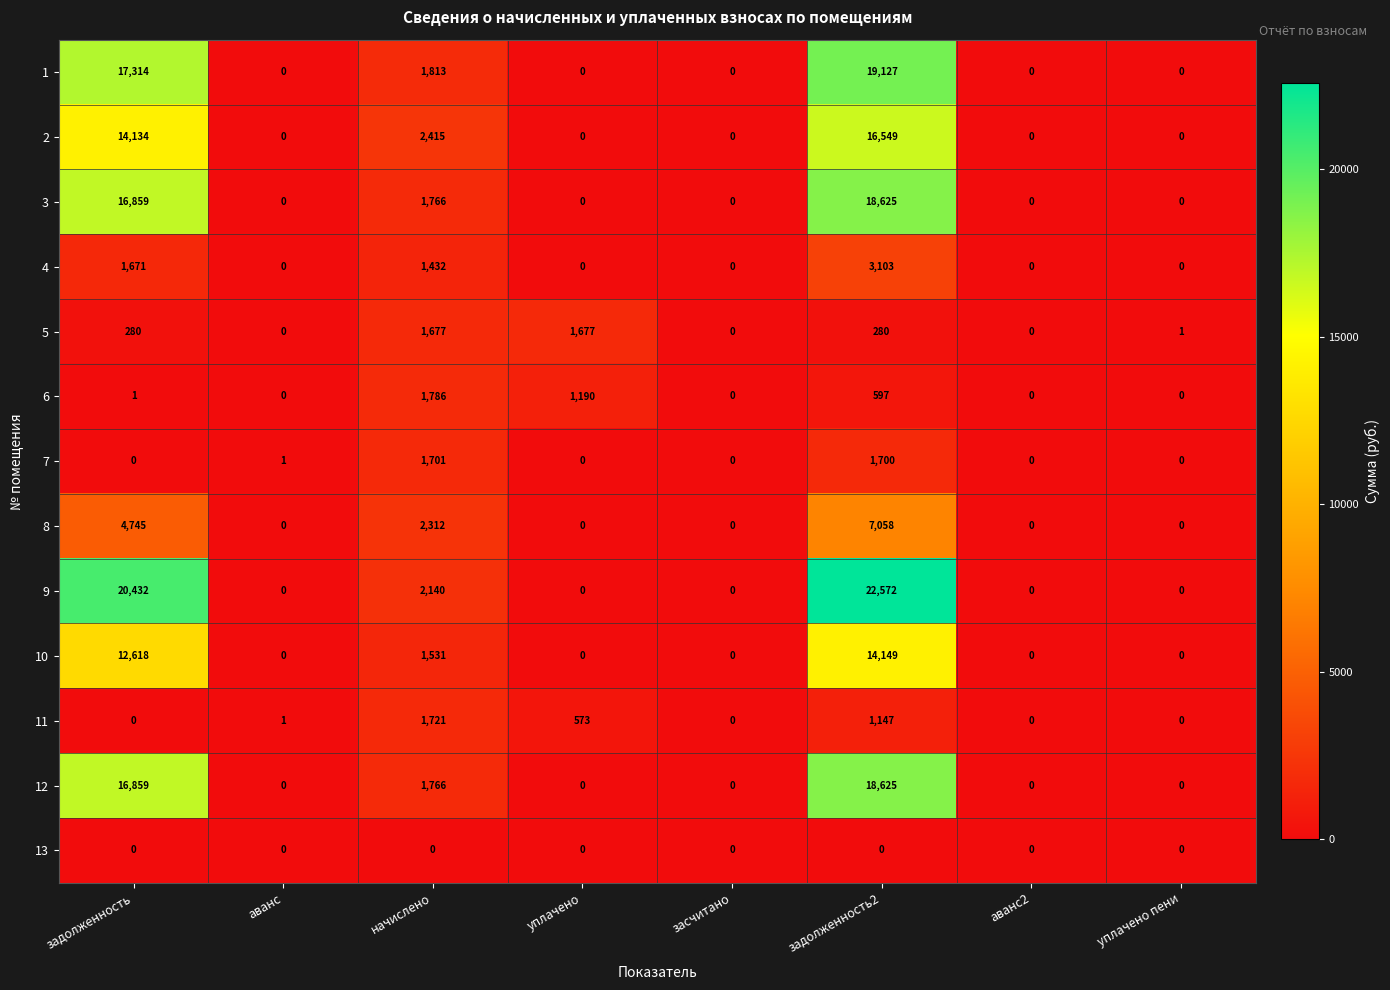

The 11 series shows 0 at аванс2. True or false?

True